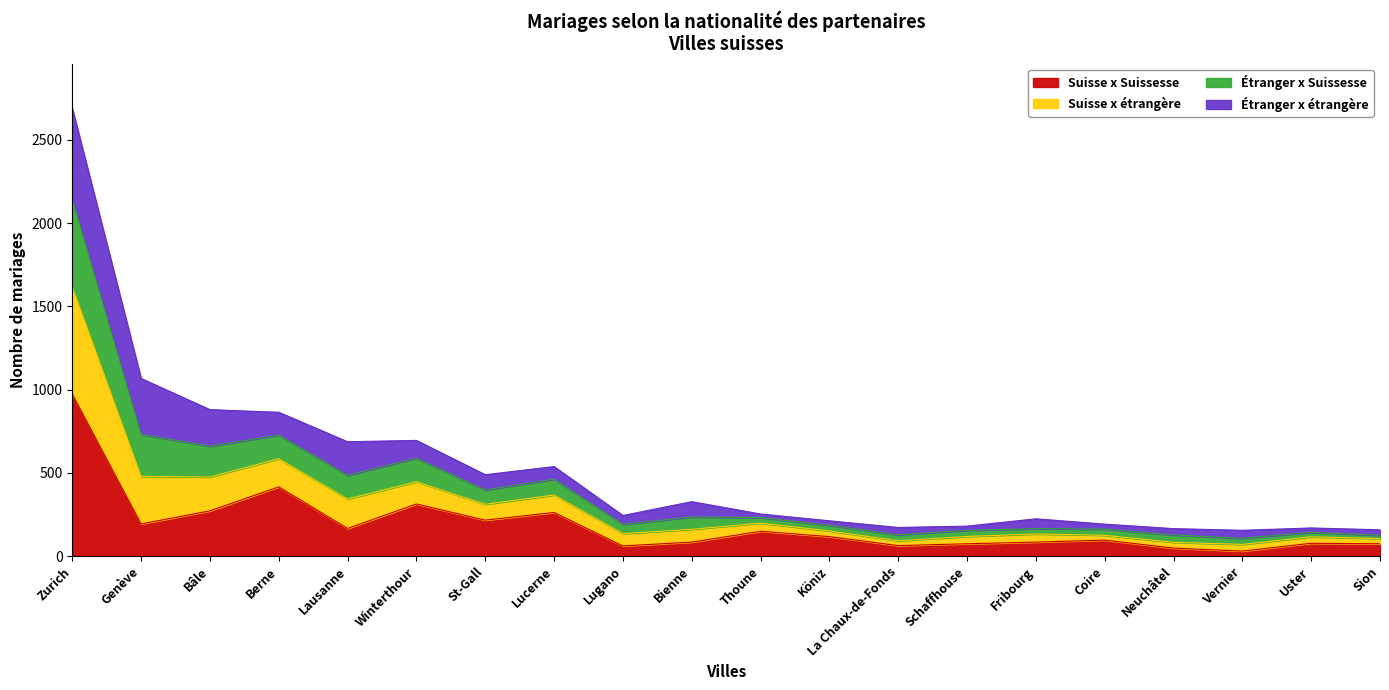

What is the total value across all series at Winterthour?

695